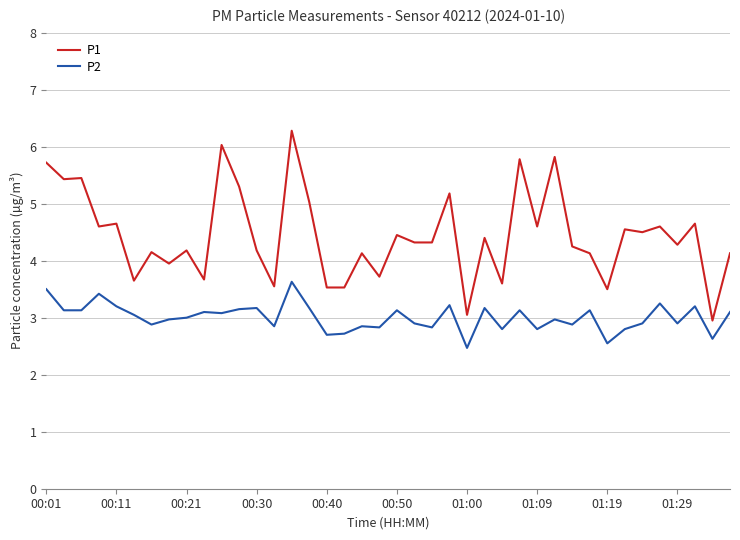

Which series has the largest total across all categories?

P1